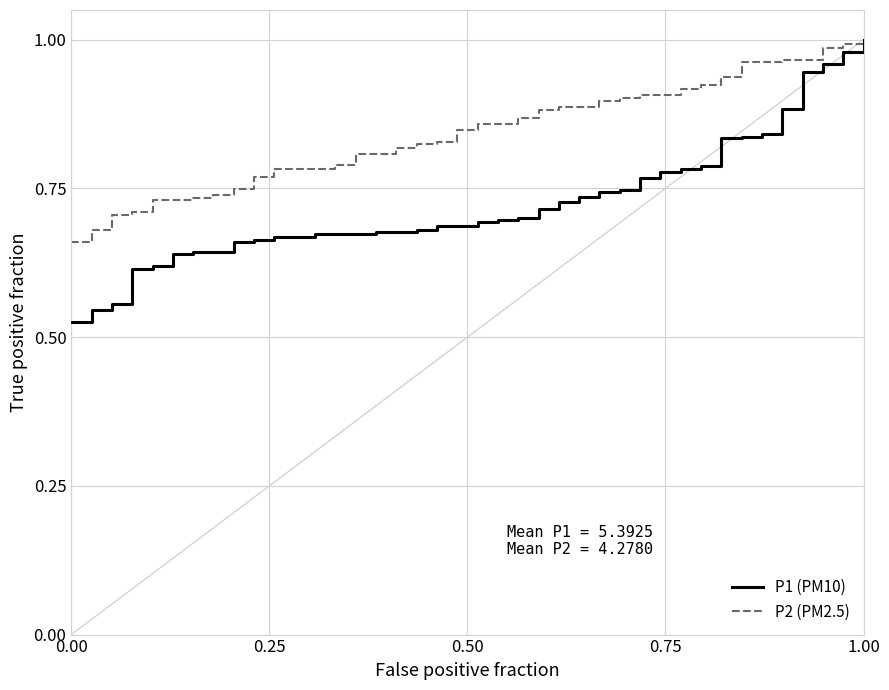

Which series has the largest range (max minus min)?

P1 (PM10)